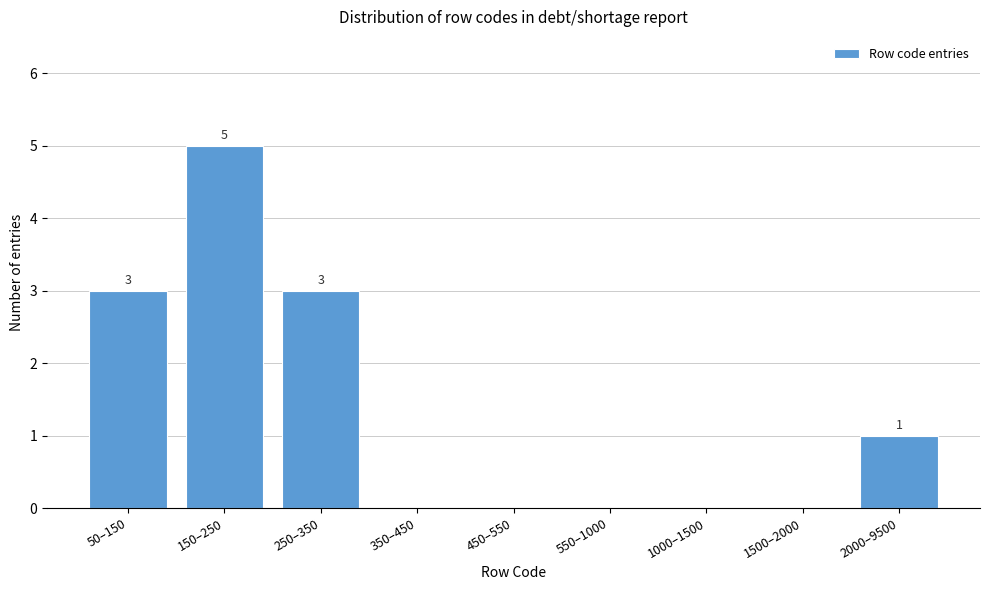

Reading right to left, transcribe all the data shown in this chart.

2000–9500=1	1500–2000=0	1000–1500=0	550–1000=0	450–550=0	350–450=0	250–350=3	150–250=5	50–150=3